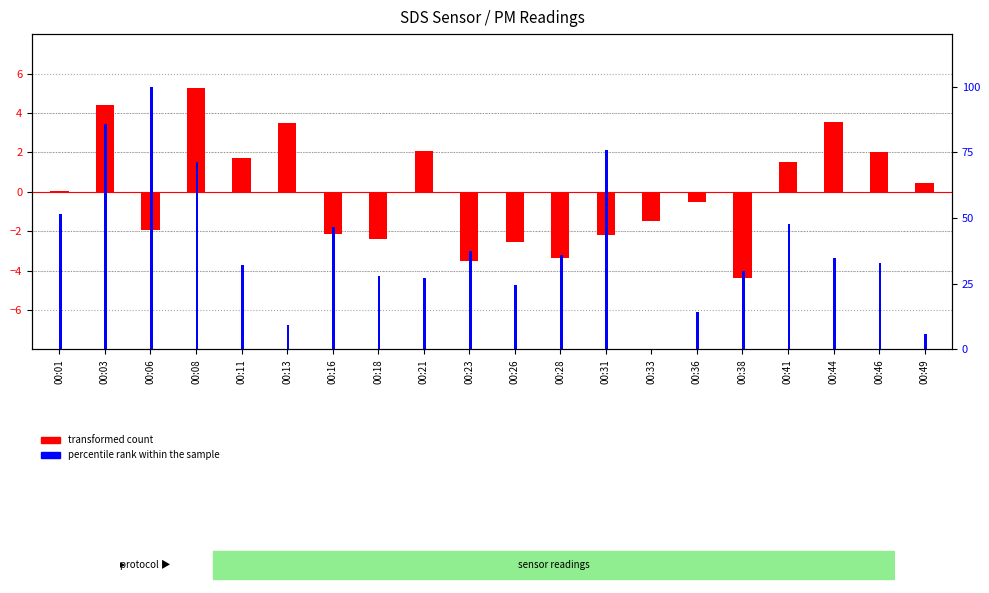

What is the sum of the percentile rank within the sample values at 00:28 and 00:08?

107.1